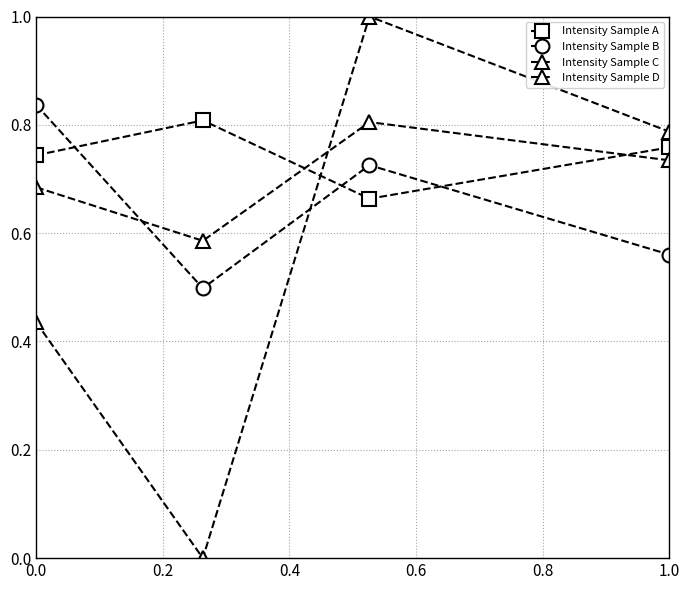

Is this an area chart (filled region under the line)?

No